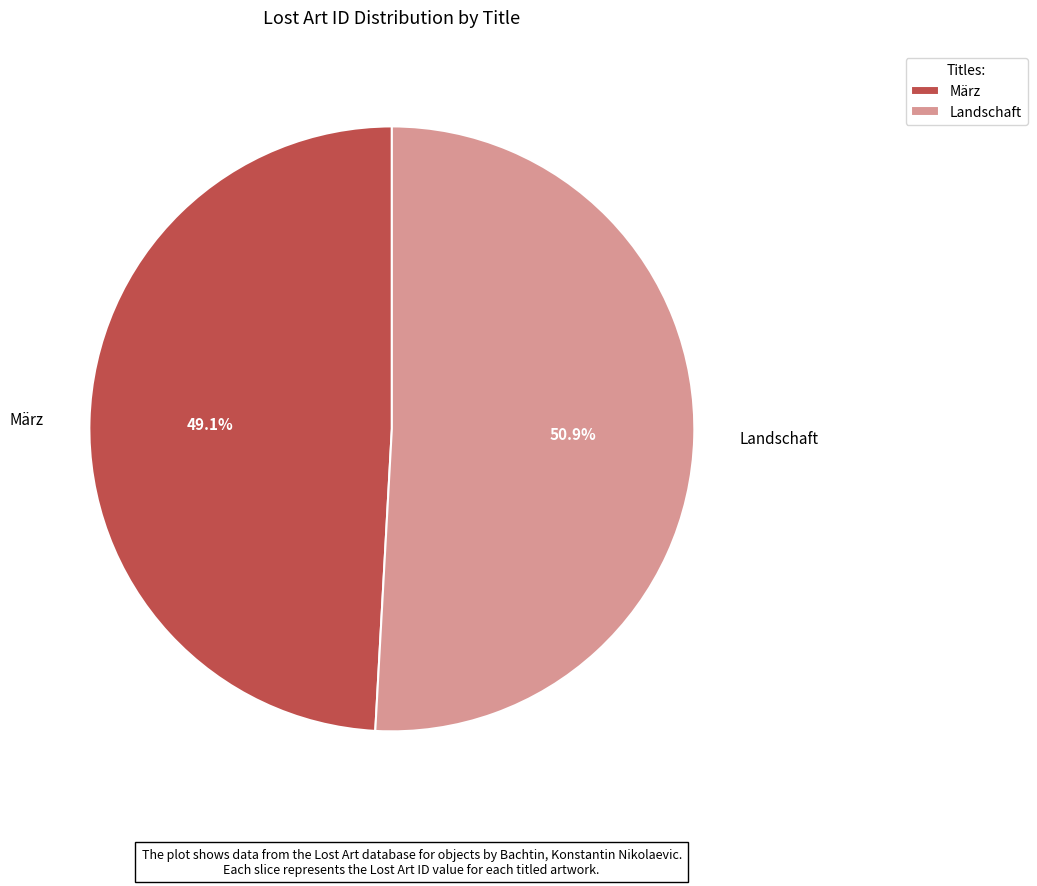

To the nearest percent, what percentage of the pie is Landschaft?

51%